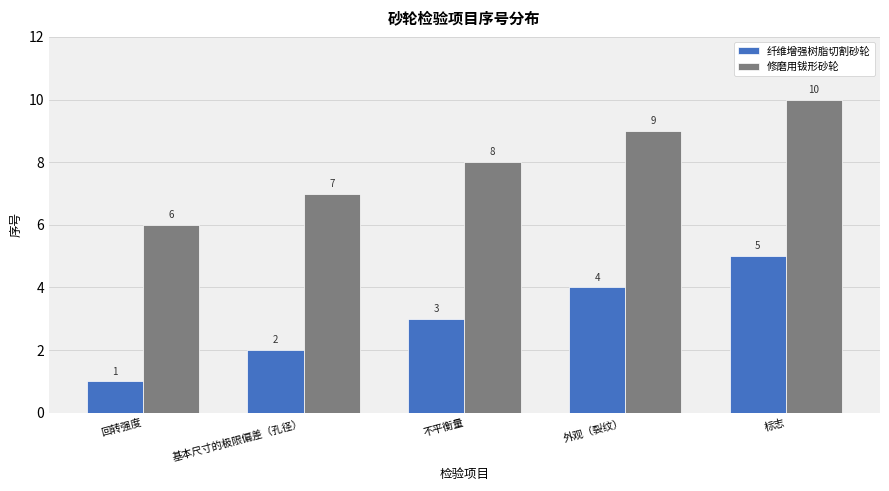

Does the chart contain stacked bars?

No